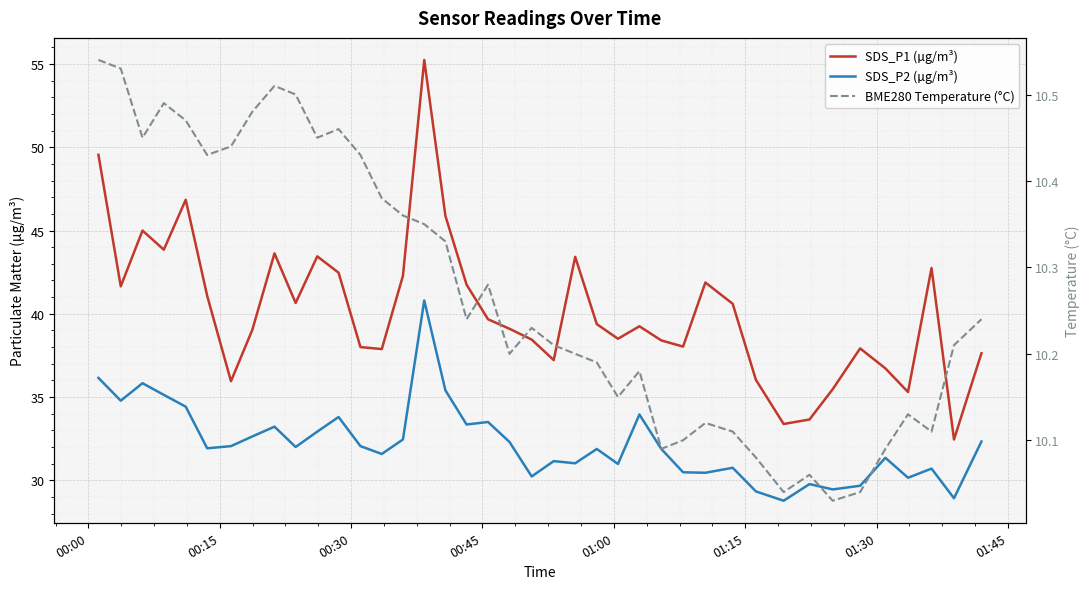

What is the value of the SDS_P1 (µg/m³) point at the 35th from the left?

37.9